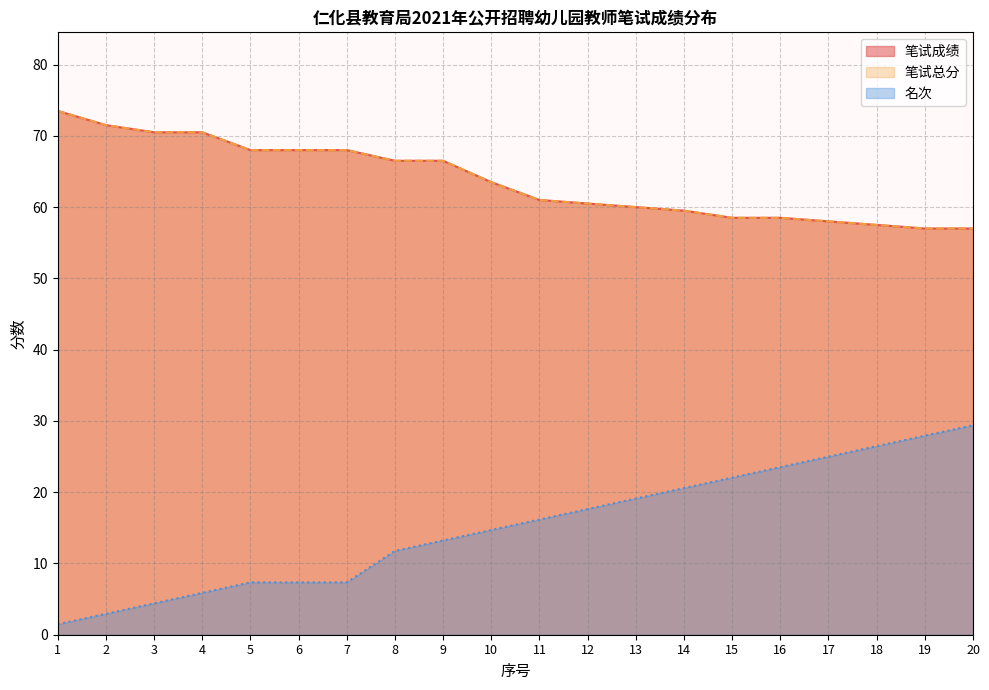

What is the sum of the 名次累计 values at 5 and 13?

26.5